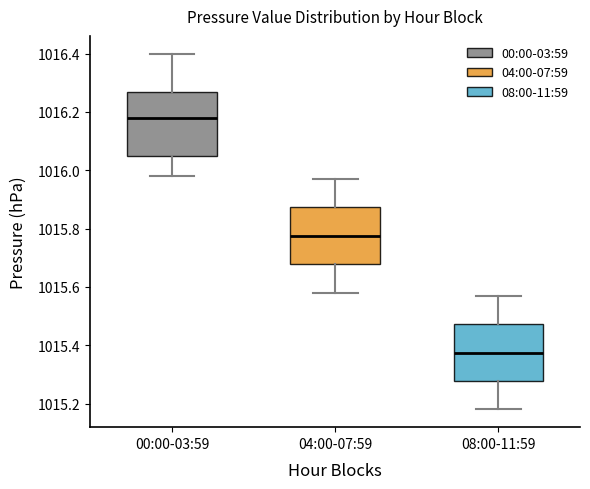

Which box has the highest median line?

00:00-03:59